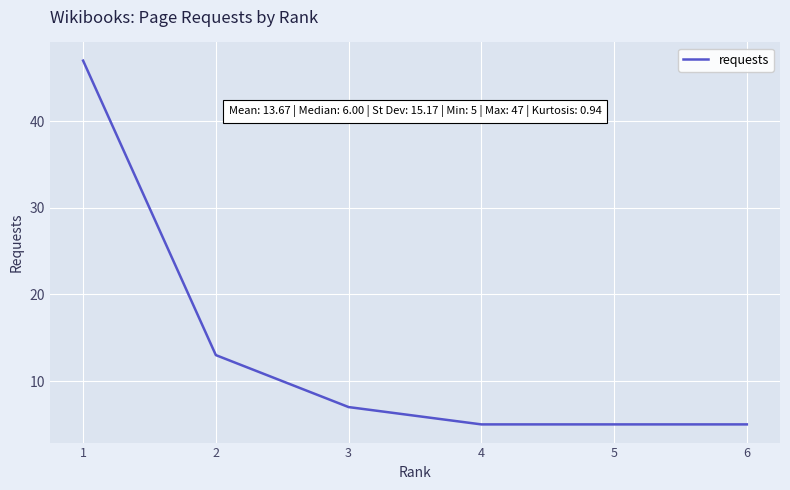

Which label corresponds to the largest value in the chart?

1